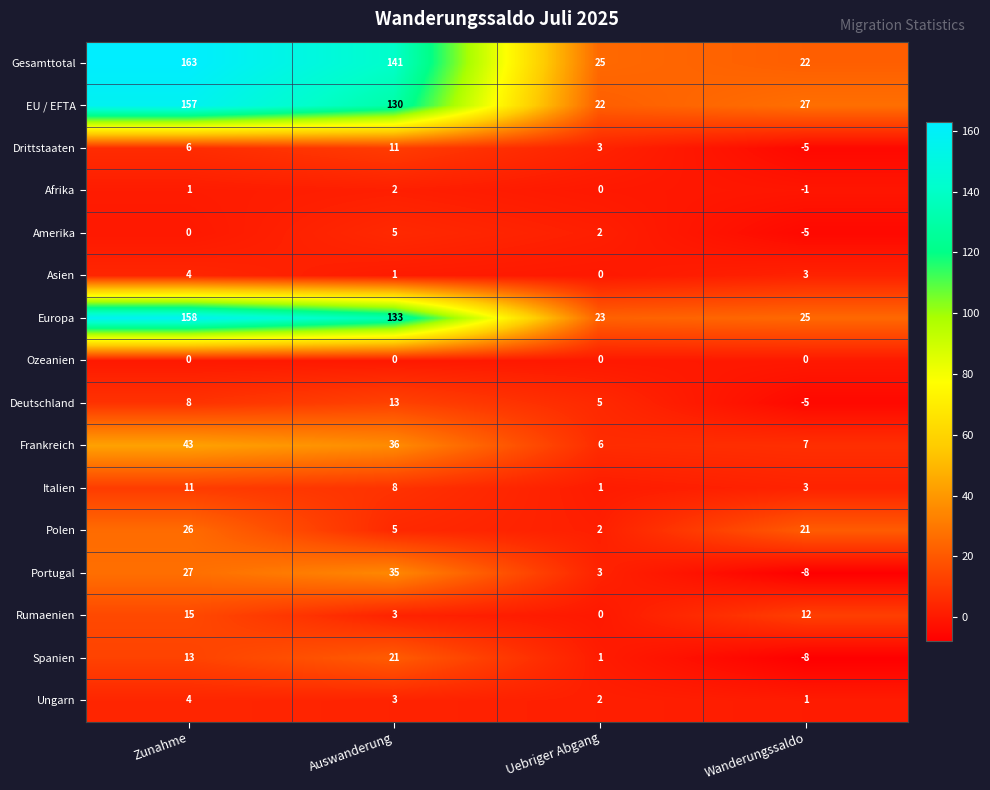

List the labels in order of Rumaenien value, smallest first.

Uebriger Abgang, Auswanderung, Wanderungssaldo, Zunahme